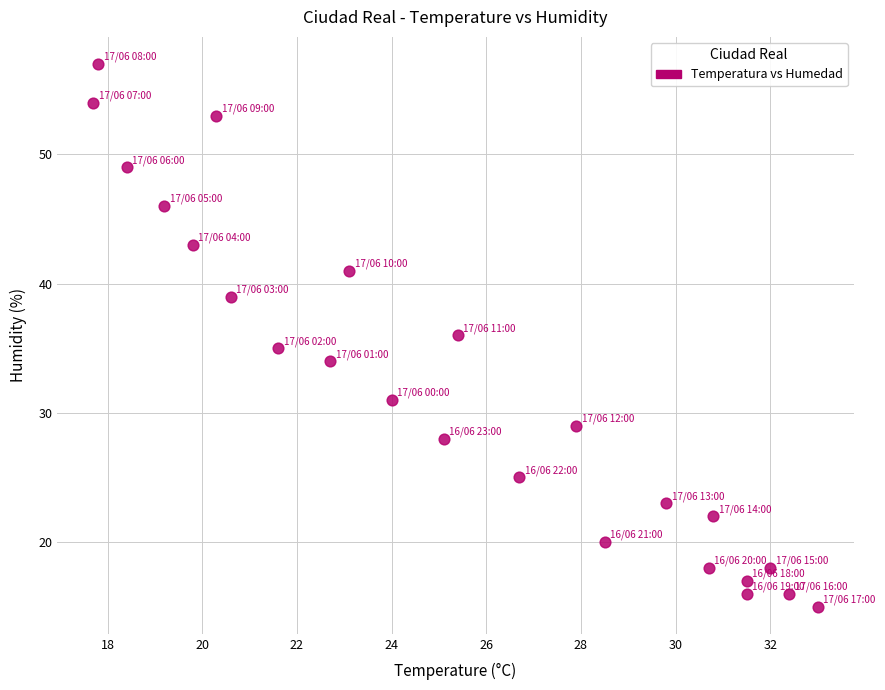

What is the range of Y values (max minus min)?

42